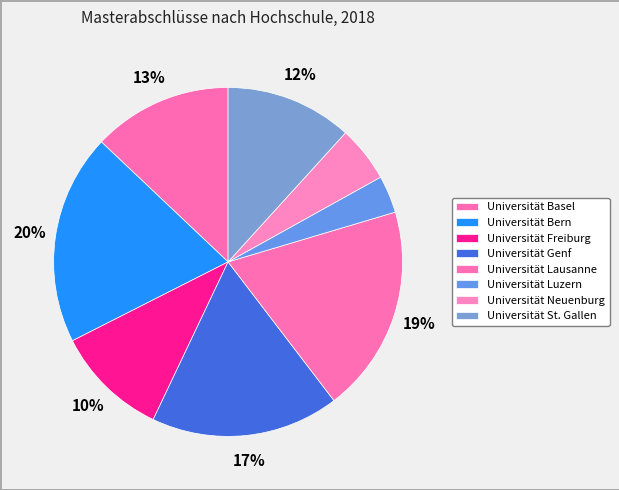

Count the number of slices in the pie.

8